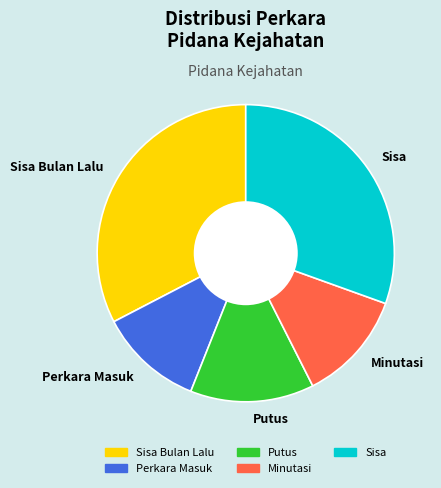

Count the number of slices in the pie.

5